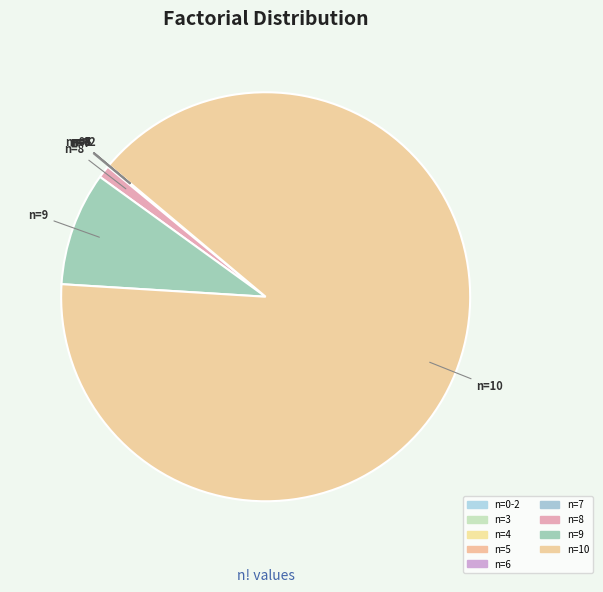

To the nearest percent, what is the difference between the largest and smallest slice percentages?

90%